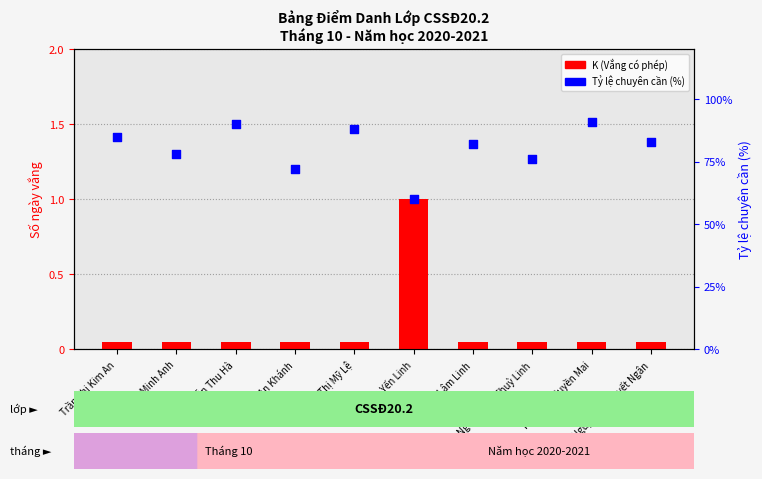

Which series has the largest total across all categories?

Tỷ lệ chuyên cần (%)